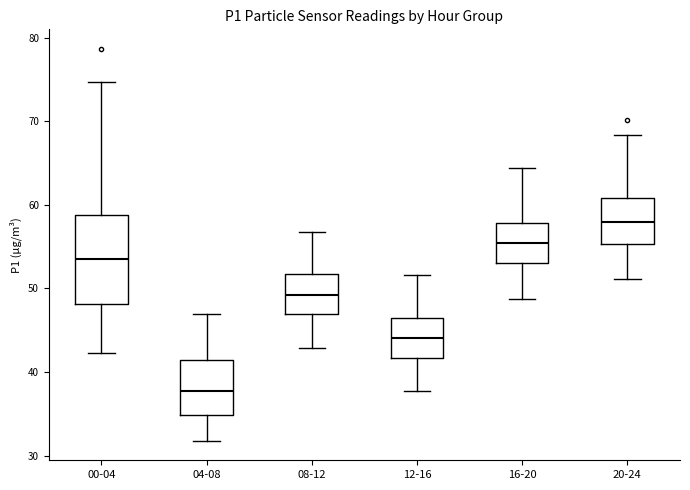

Which box is the tallest, from its lower edge to its upper edge?

00-04